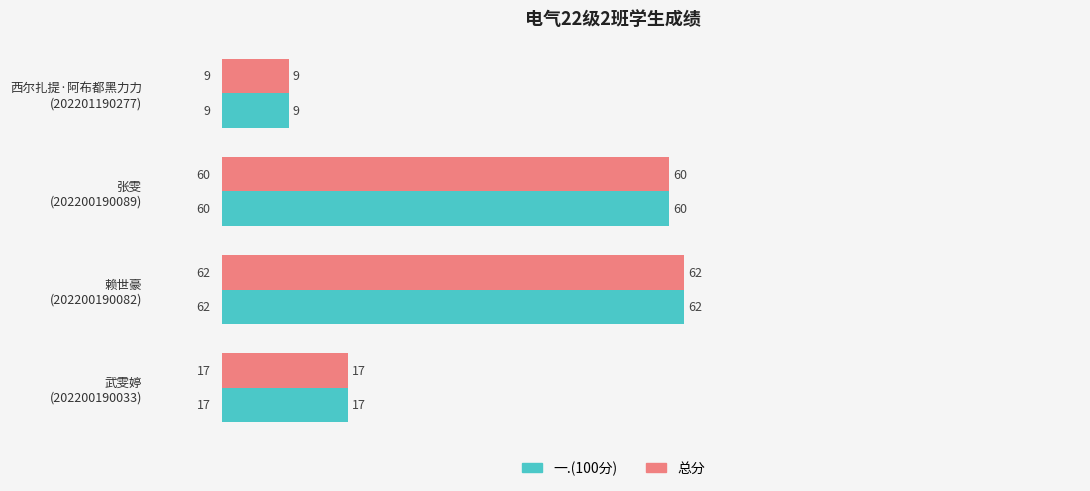

At how many categories does at least one series exceed 15?

3